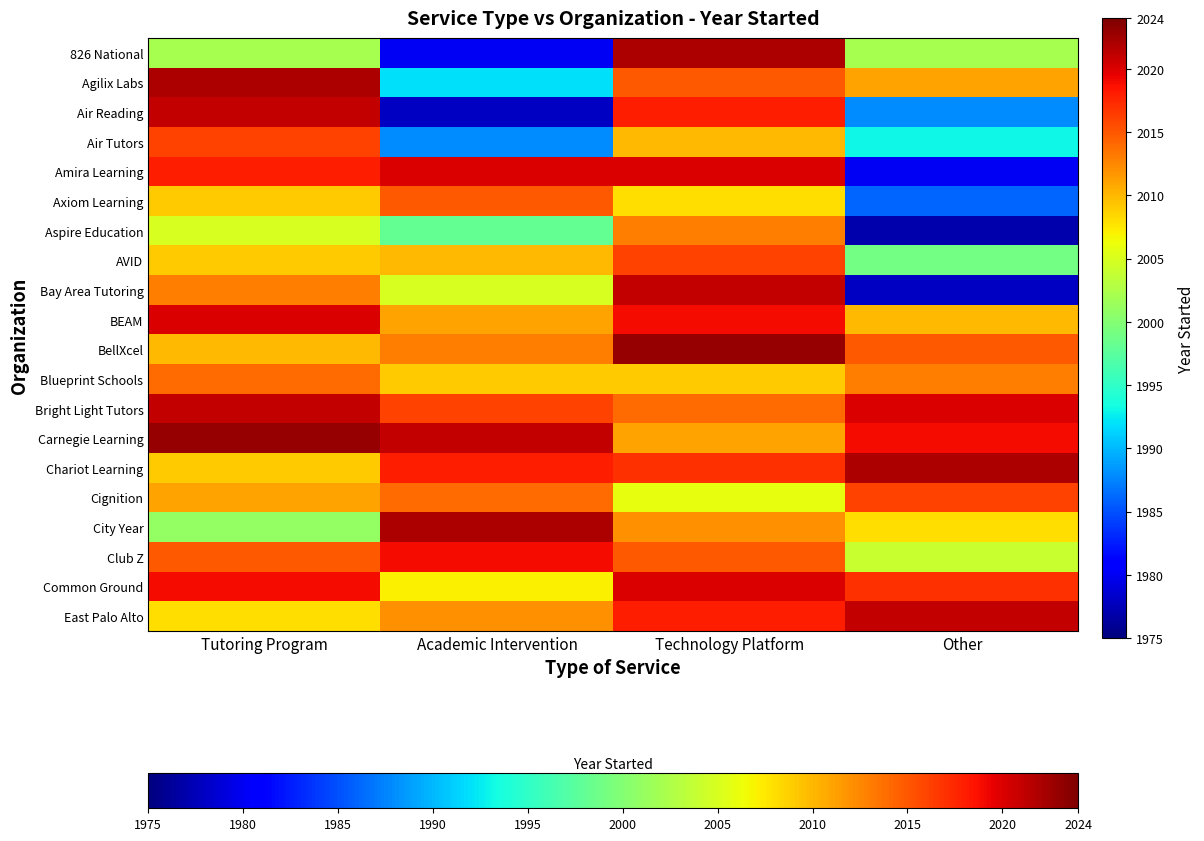

Between Tutoring Program and Academic Intervention, which series saw the biggest shift?

Air Reading